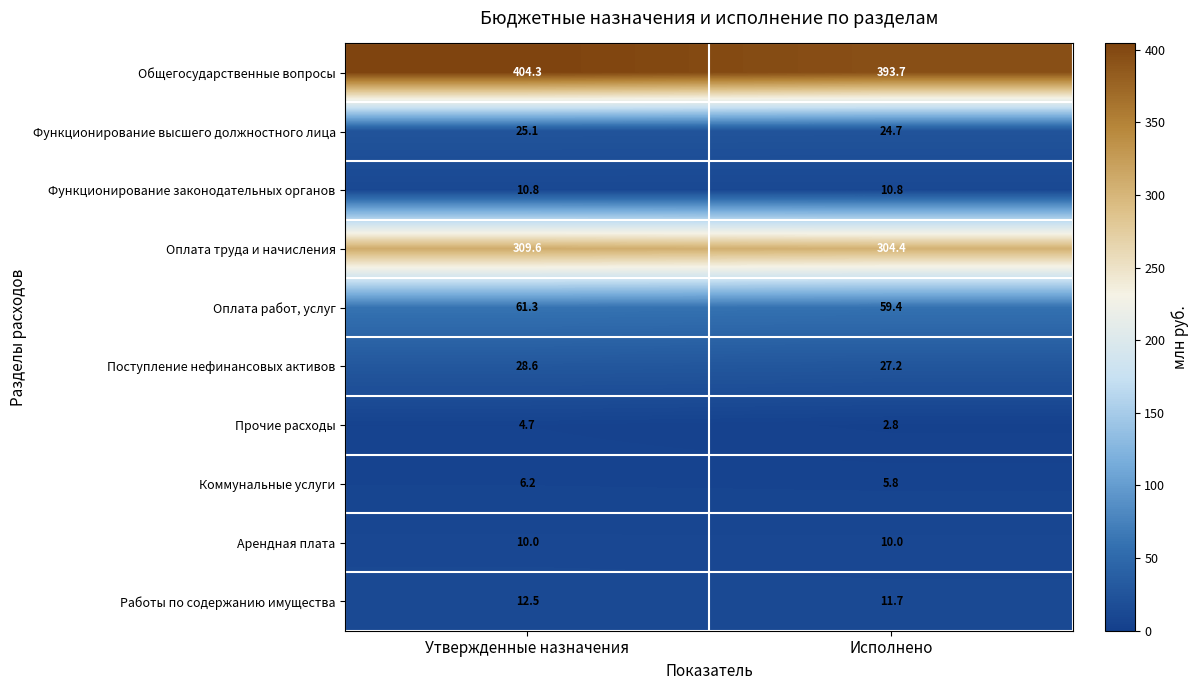

What is the sum of the Оплата труда и начисления values at Исполнено and Утвержденные назначения?

614.0